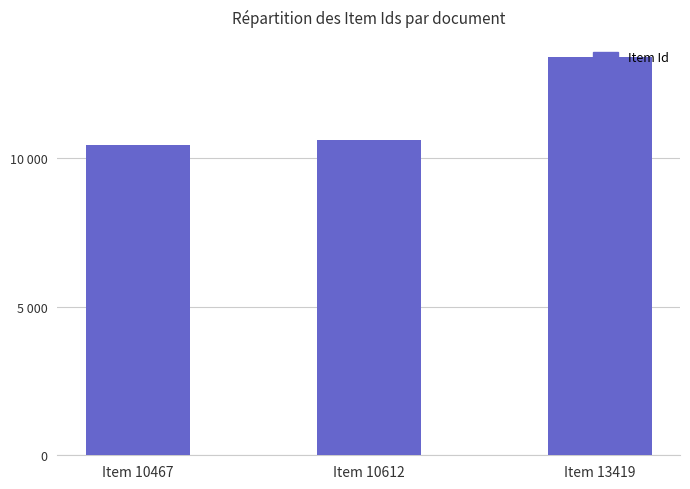

Which label corresponds to the smallest value in the chart?

Item 10467